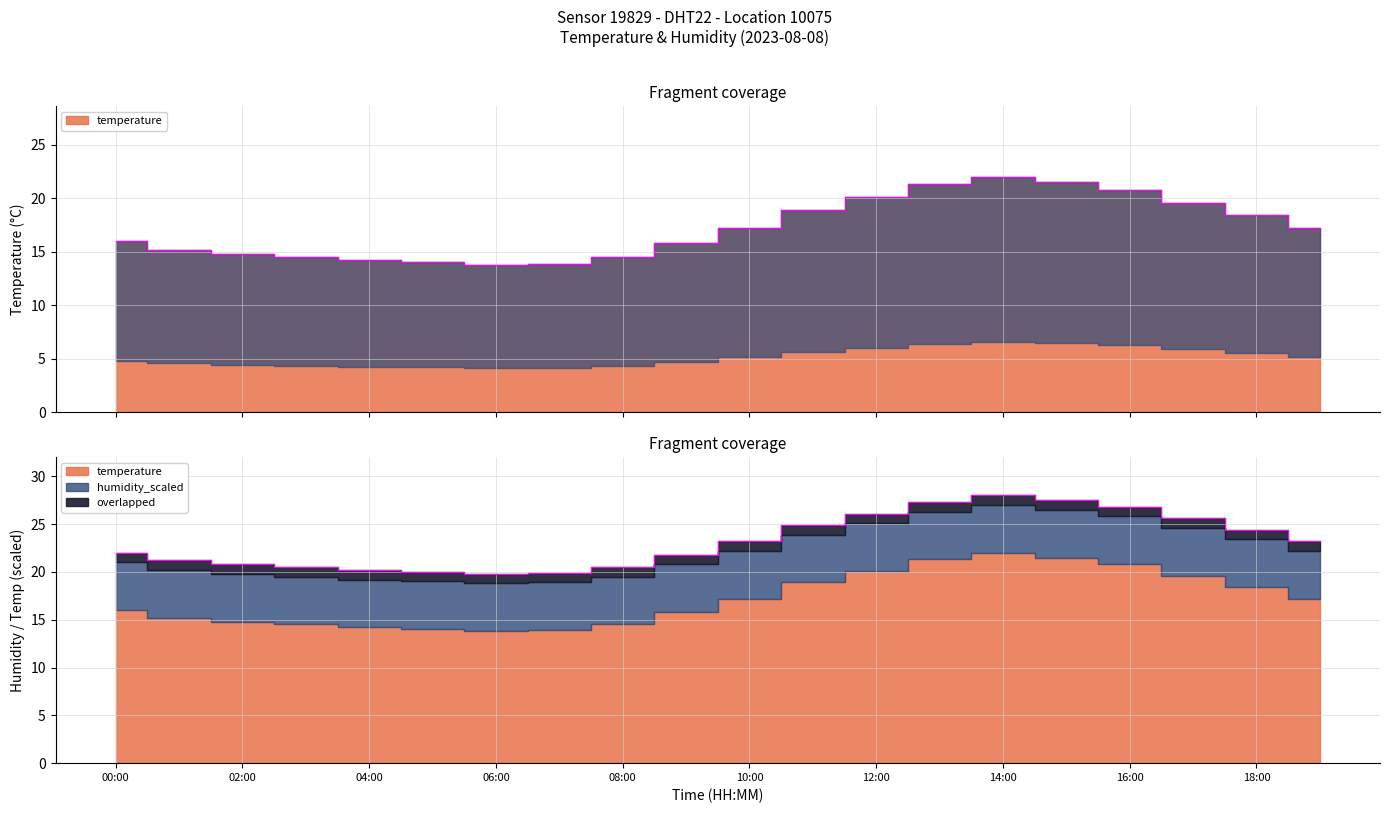

Rank the categories by value from lowest to highest.

06:00, 07:00, 05:00, 04:00, 03:00, 08:00, 02:00, 01:00, 09:00, 00:00, 10:00, 19:00, 18:00, 11:00, 17:00, 12:00, 16:00, 13:00, 15:00, 14:00